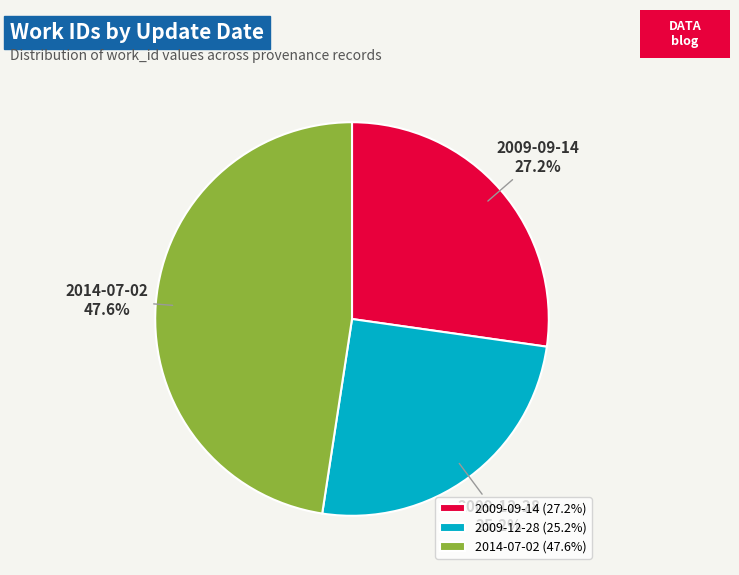

Between 2009-12-28 and 2009-09-14, which is larger?

2009-09-14